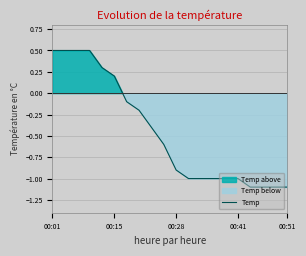

Does the chart have visible grid lines?

Yes